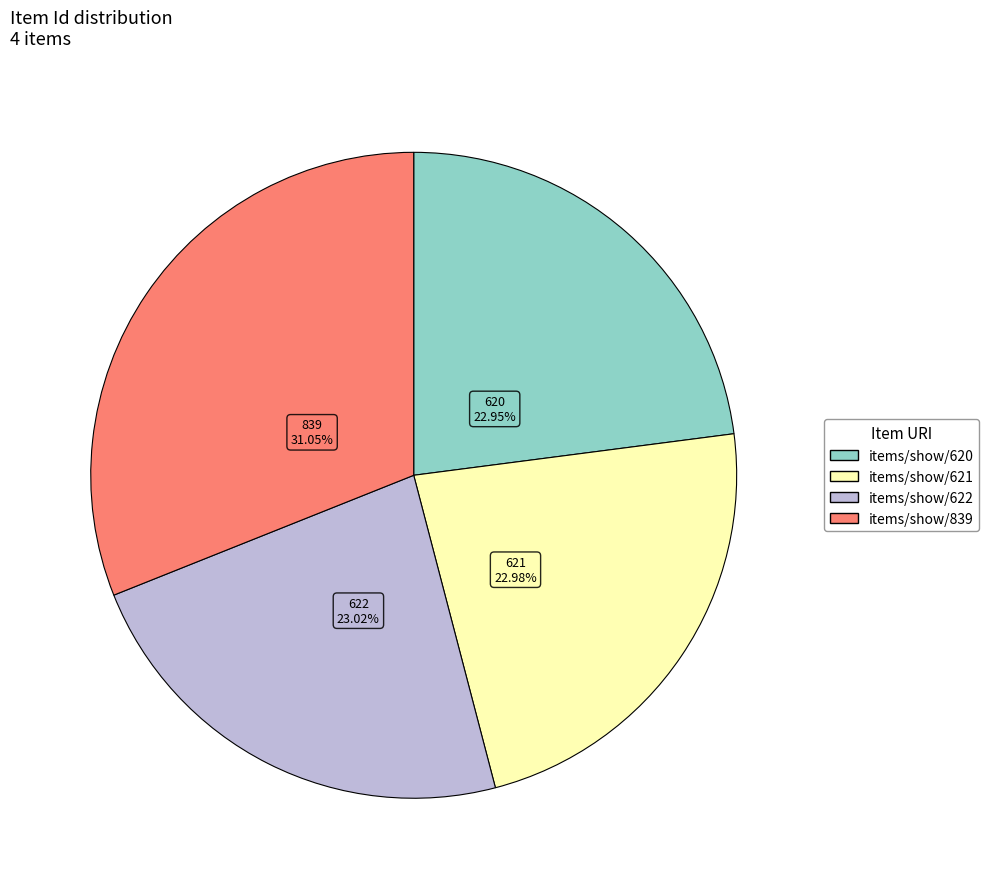

What percentage do items/show/621 and items/show/622 together represent?

46.0%